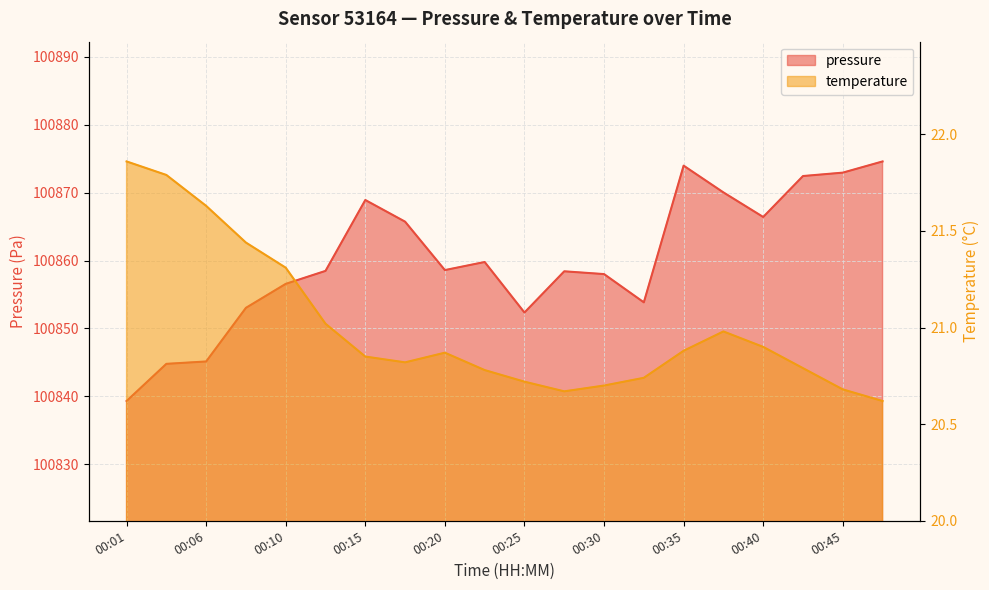

True or false: pressure and temperature cross at least once.

False